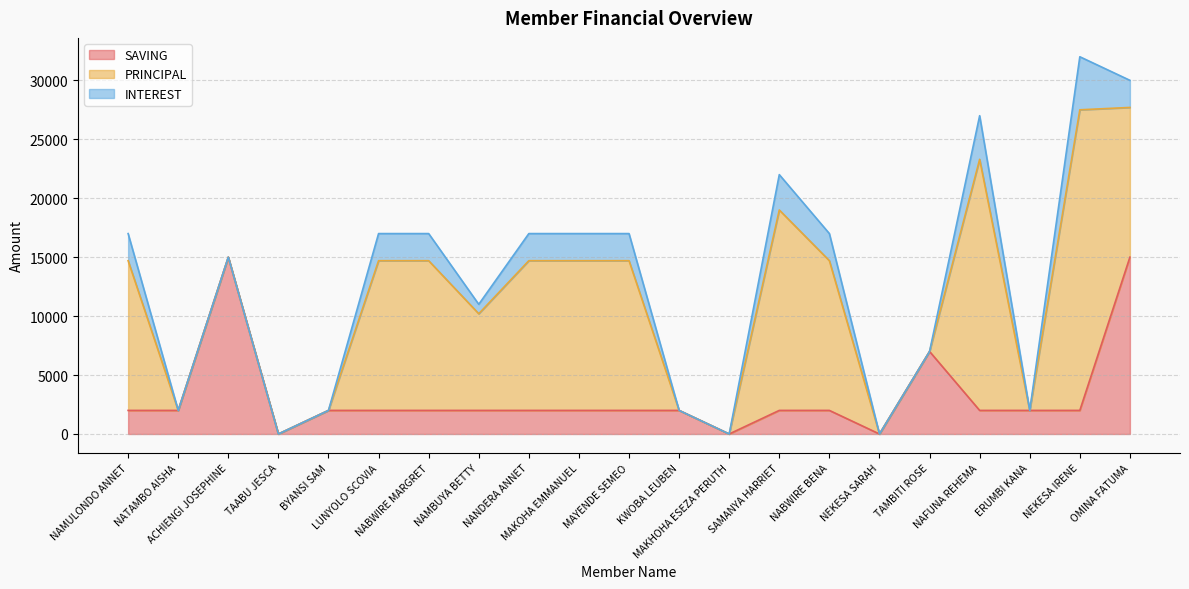

Read the PRINCIPAL value at NAMBUYA BETTY.

8200